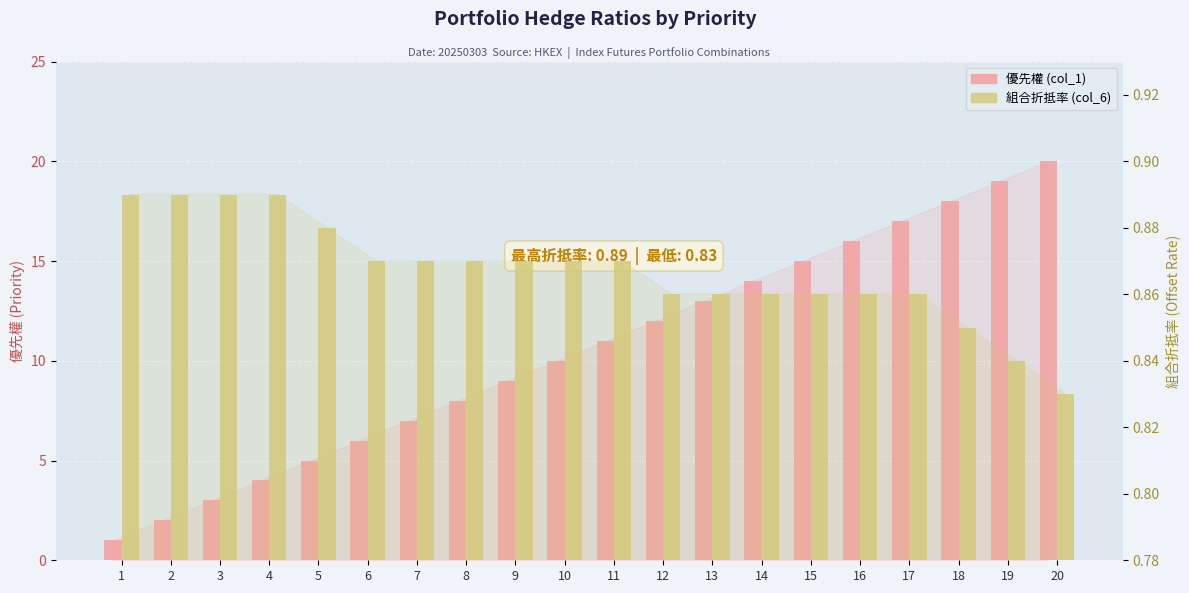

What is the sum of the 組合折抵率 (col_6) values at 11 and 4?

1.8